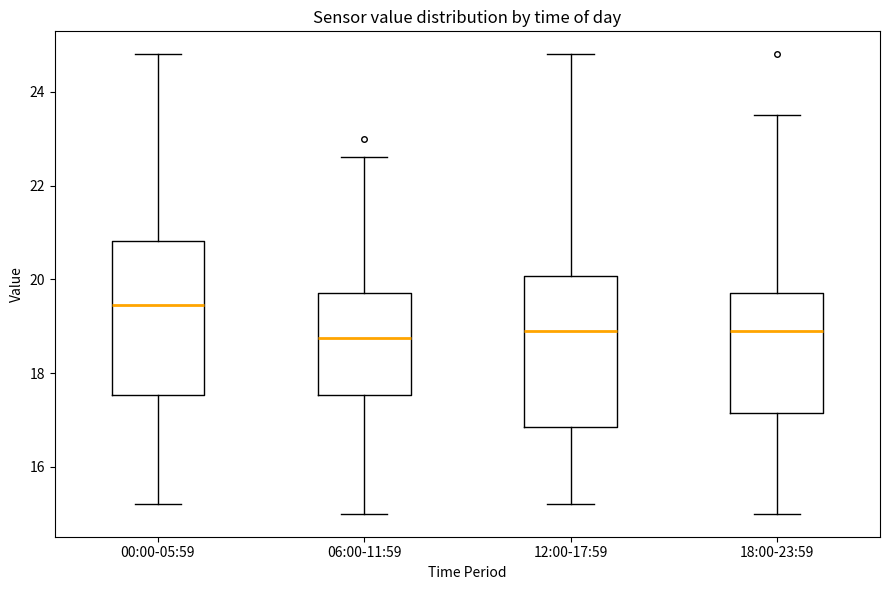

Where is the lower edge of the box for 00:00-05:59 on the y-axis? The values are not printed on the chart, so give them approximately, as read against the axis.

17.6